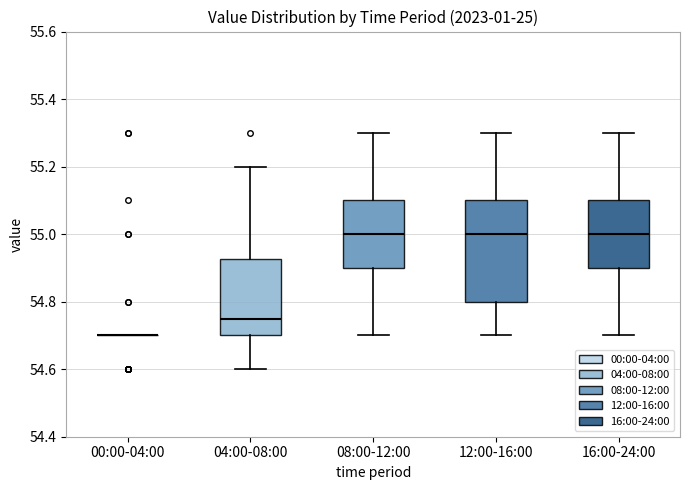

Which box is the tallest, from its lower edge to its upper edge?

12:00-16:00